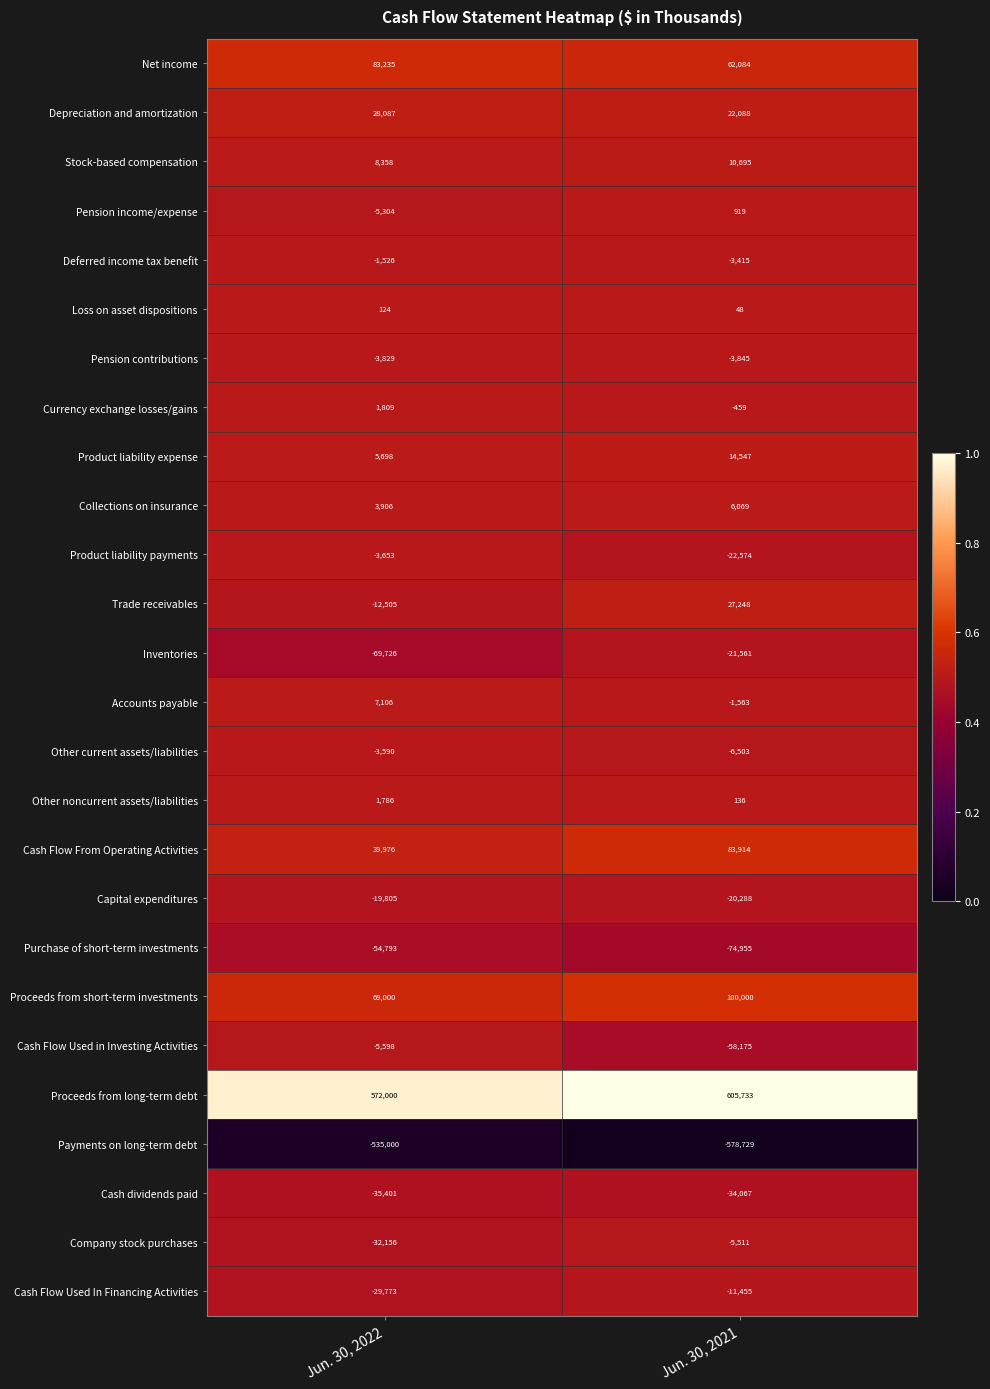

What is the sum of all Cash dividends paid values?

-69468